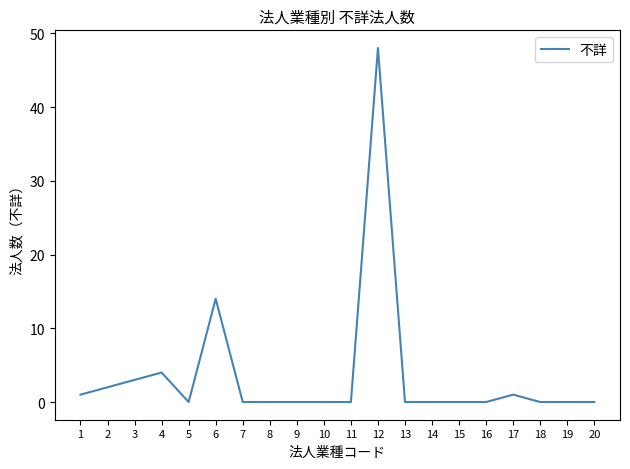

What is the greatest value displayed?

48